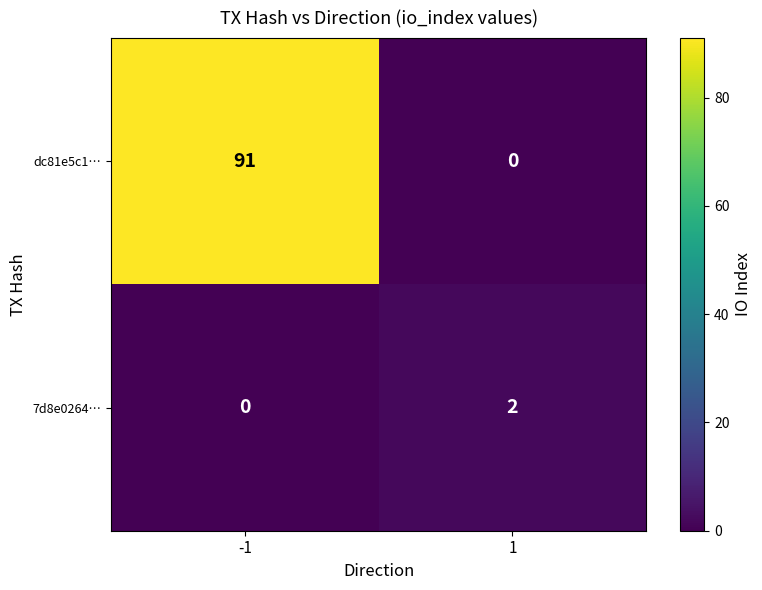

What is the total value across all series at -1?

91